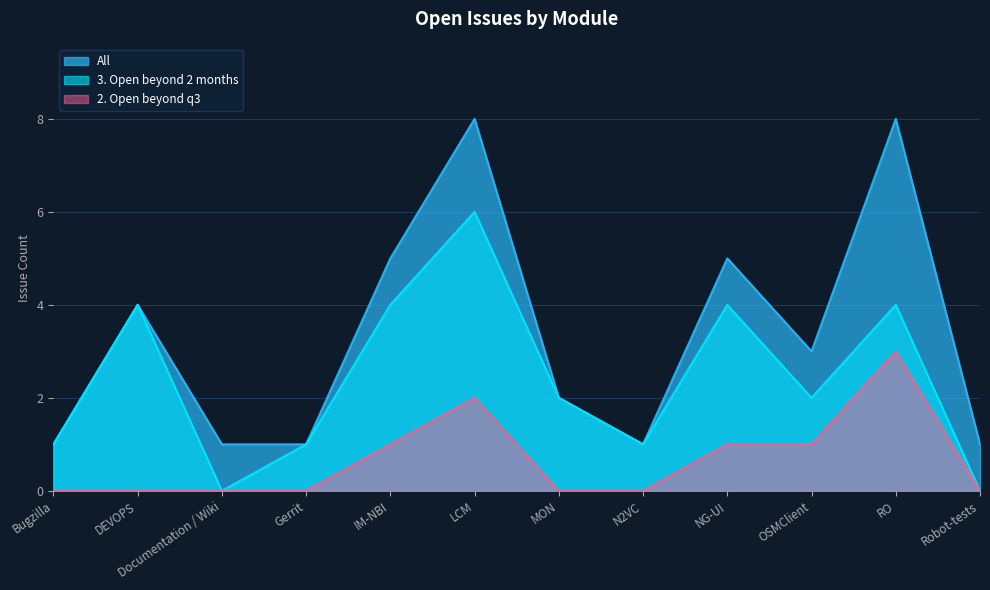

Where is the first local maximum for 2. Open beyond q3?

LCM